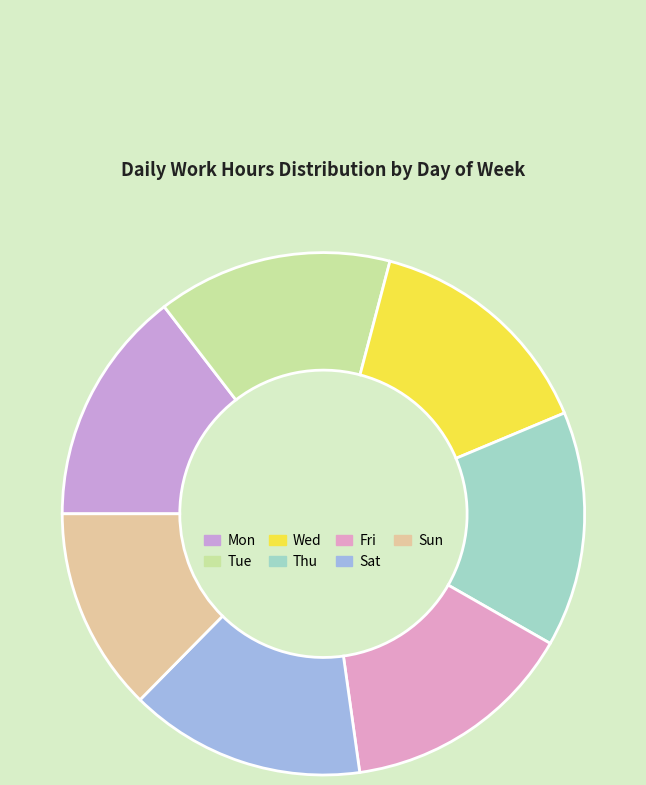

Which has a higher value, Tue or Thu?

Thu